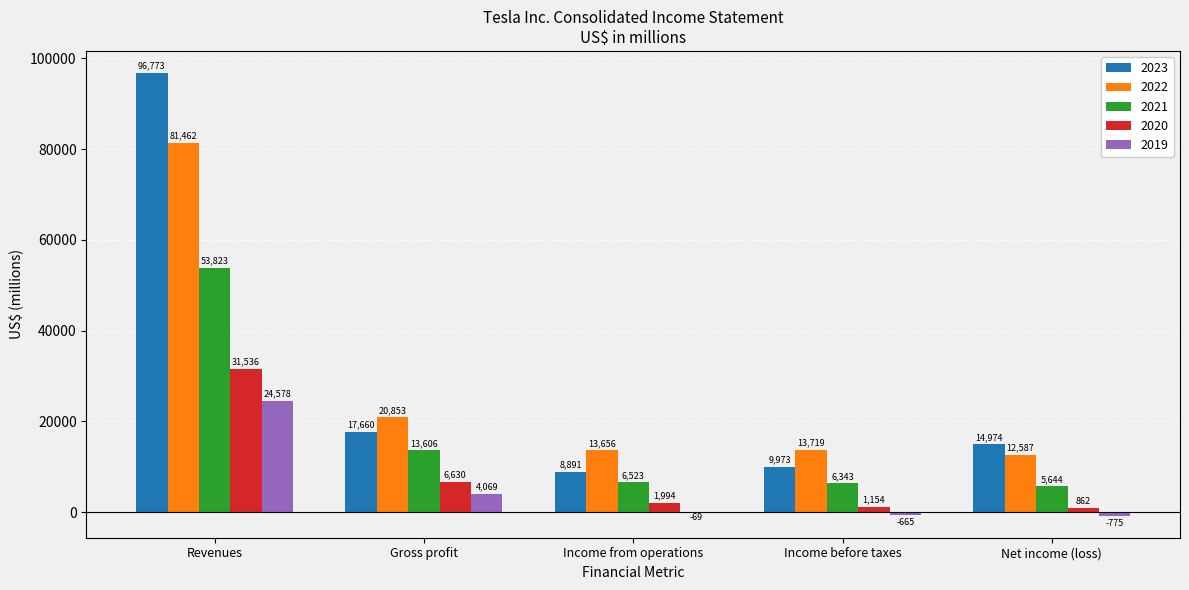

At which label does 2019 reach its peak?

Revenues